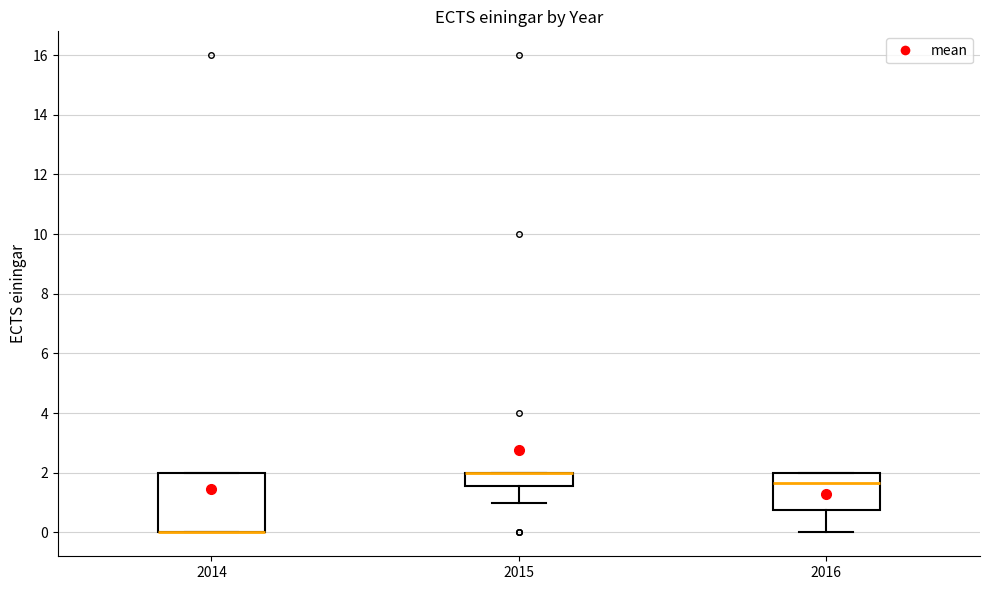

Reading left to right, read every box against the y-axis: the position of its median line, the range the box covers, and the ends of its whiskers. The values are not printed on the chart, so give them approximately, as read against the axis.

2014: median 0.0 (drawn on the box's lower edge), box 0.0 to 2.0, whiskers 0.0 to 2.0
2015: median 2.0 (drawn on the box's upper edge), box 1.6 to 2.0, whiskers 1.0 to 2.0
2016: median 1.6, box 0.8 to 2.0, whiskers 0.0 to 2.0